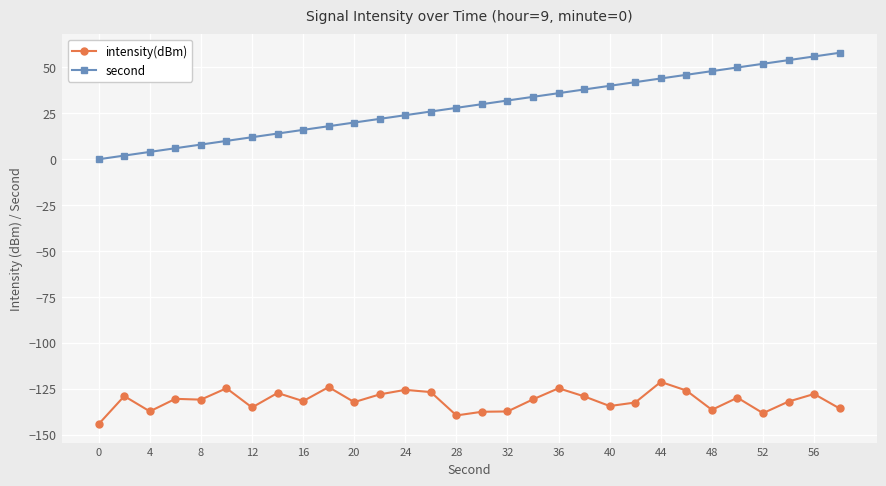

Which series has the largest total across all categories?

second